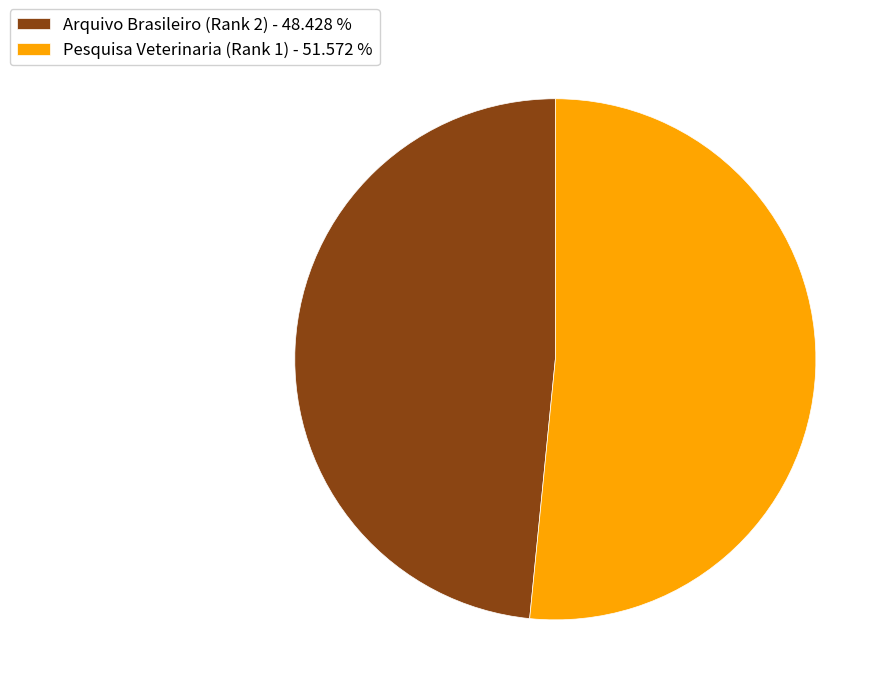

Rank the categories by value from lowest to highest.

Arquivo Brasileiro (Rank 2), Pesquisa Veterinaria (Rank 1)